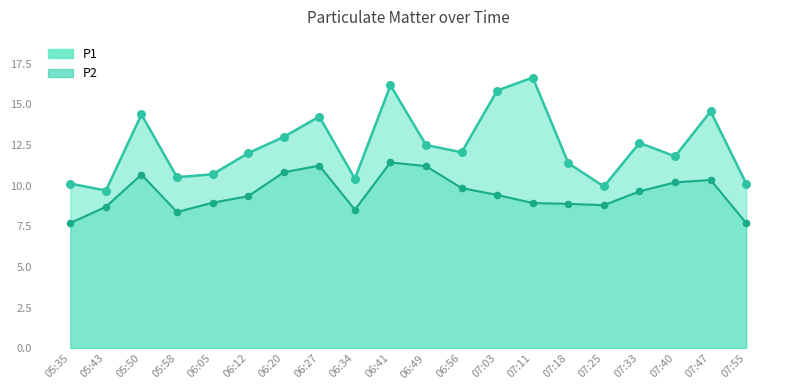

Which series reaches the minimum Y coordinate?

P2